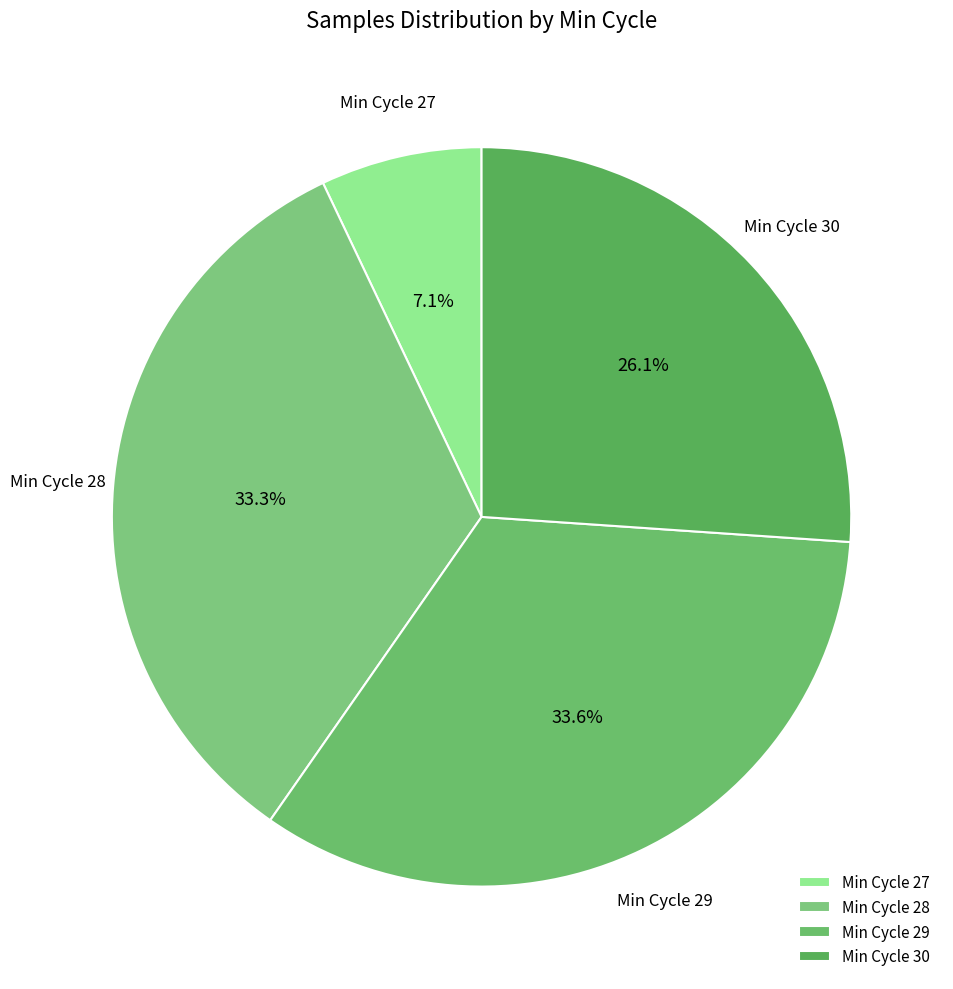

Is there any slice that represents more than half of the pie?

No